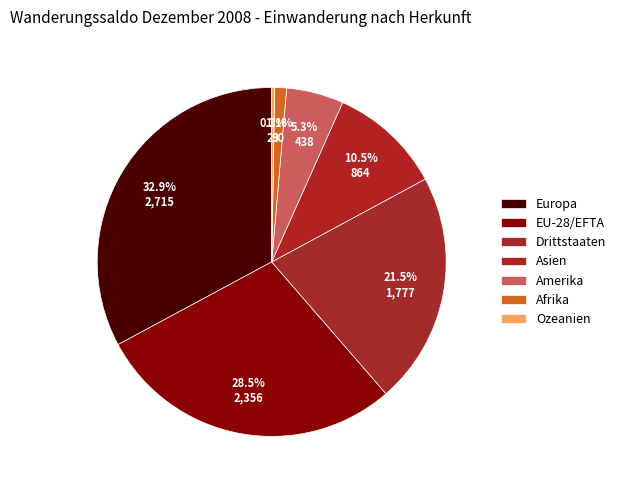

Combined, do Ozeanien and Asien account for over 50%?

No